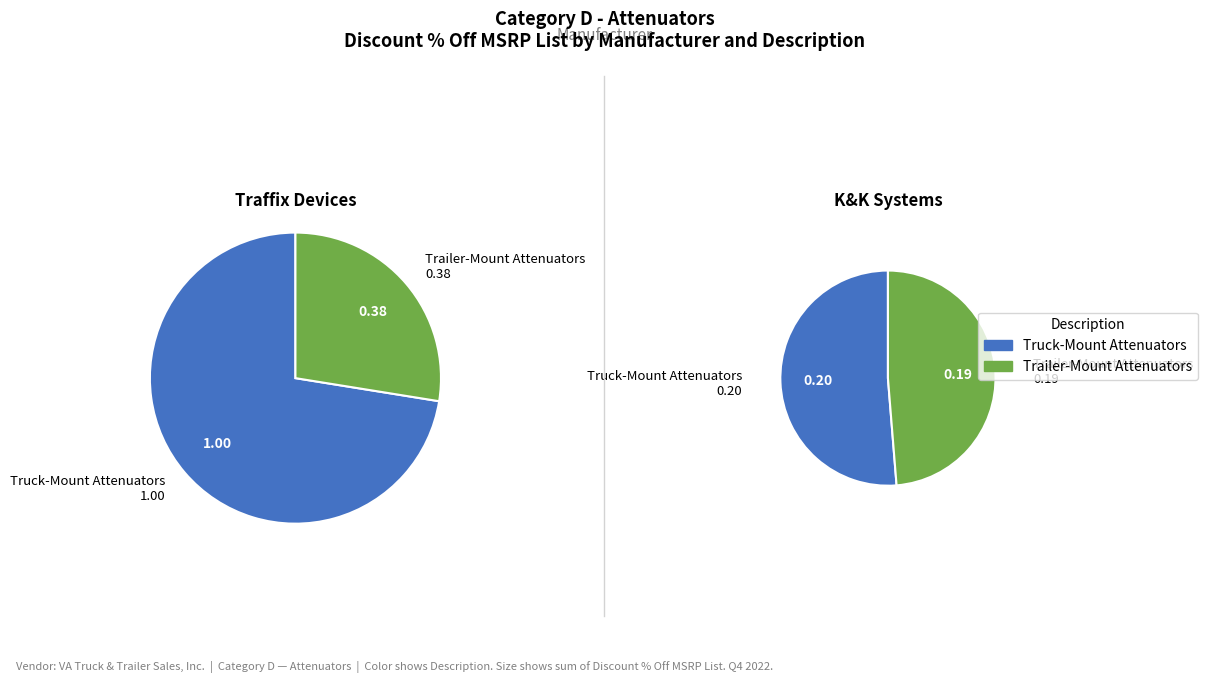

Which has a higher value, Truck-Mount Attenuators (Traffix 4) or Truck-Mount Attenuators (K&K)?

Truck-Mount Attenuators (Traffix 4)